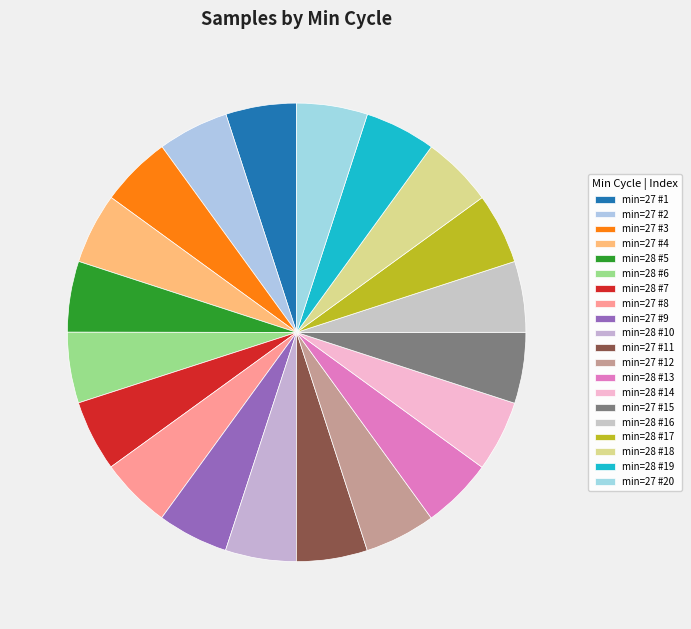

How many slices are in this pie chart?

20